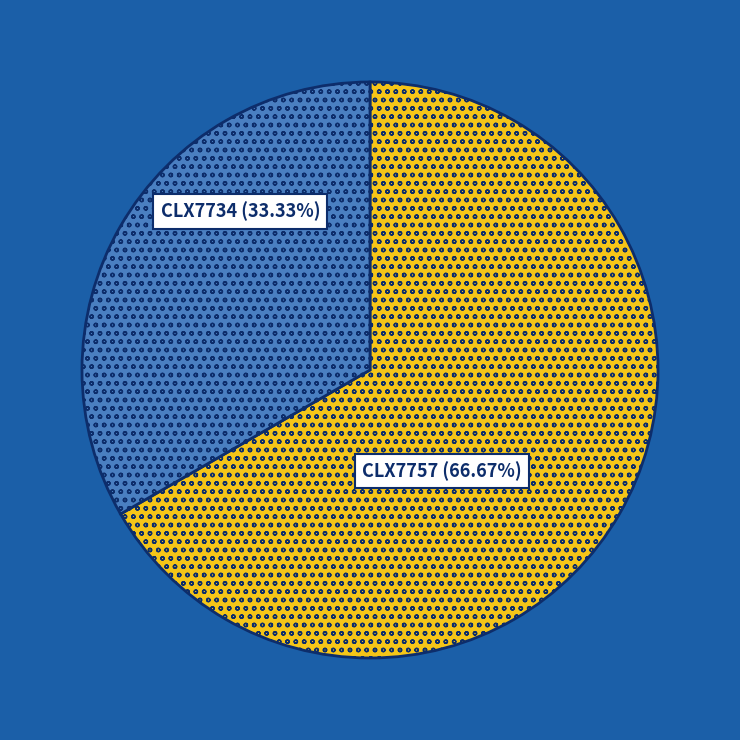

True or false: CLX7734 accounts for 43% of the total.

False